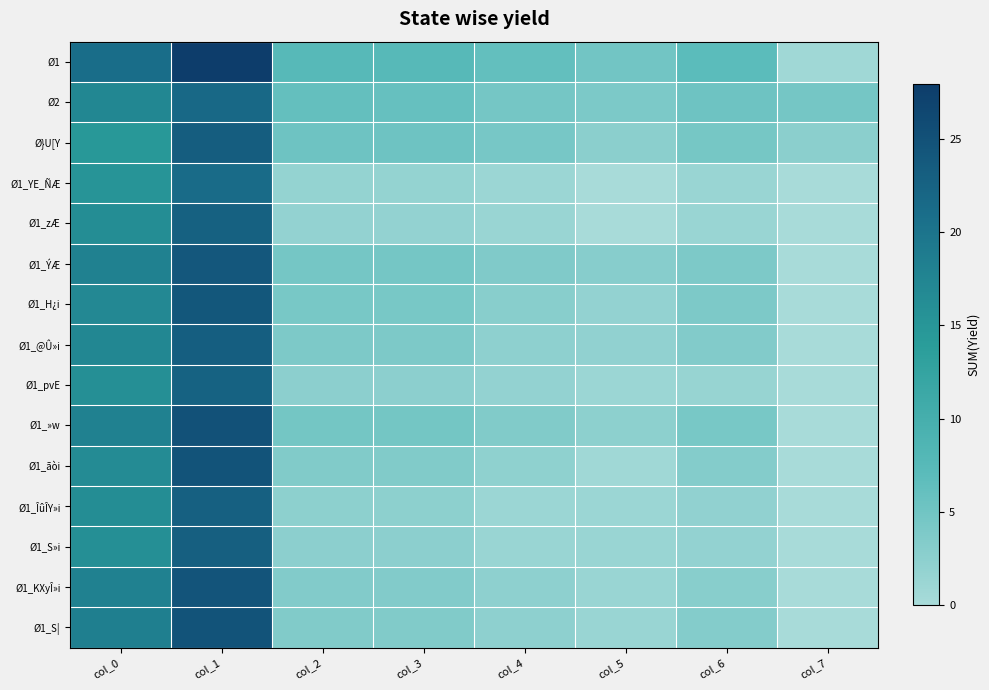

Which series changed the most between col_6 and col_7?

Ø1